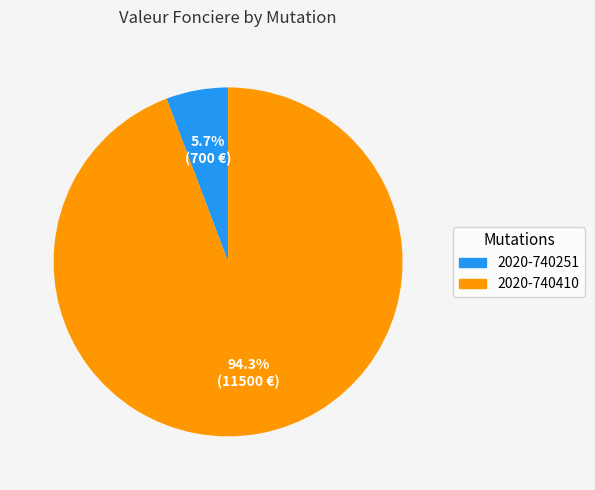

To the nearest percent, what portion does 2020-740251 represent?

6%